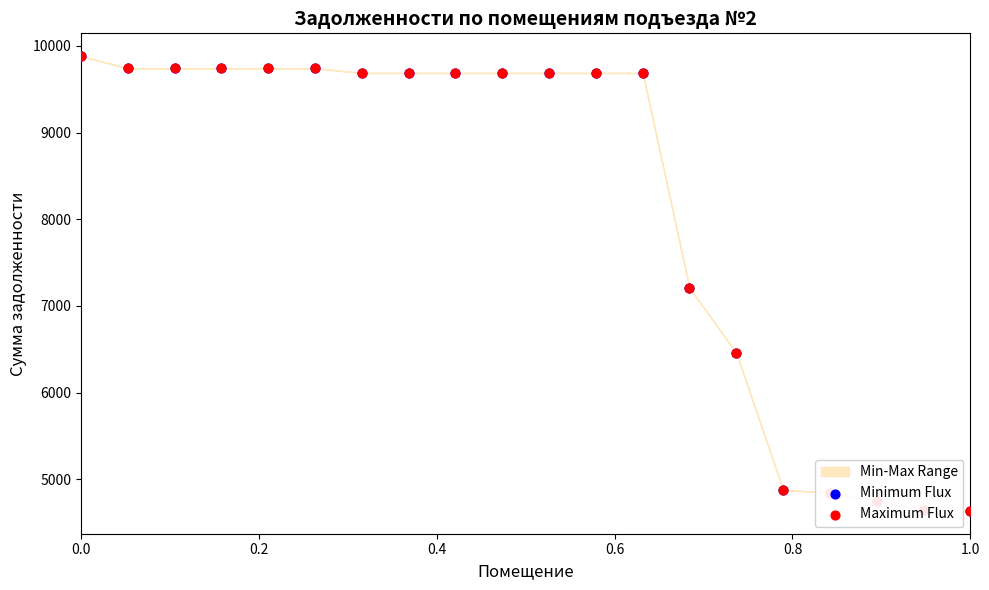

Which series reaches the minimum Y coordinate?

Minimum Flux